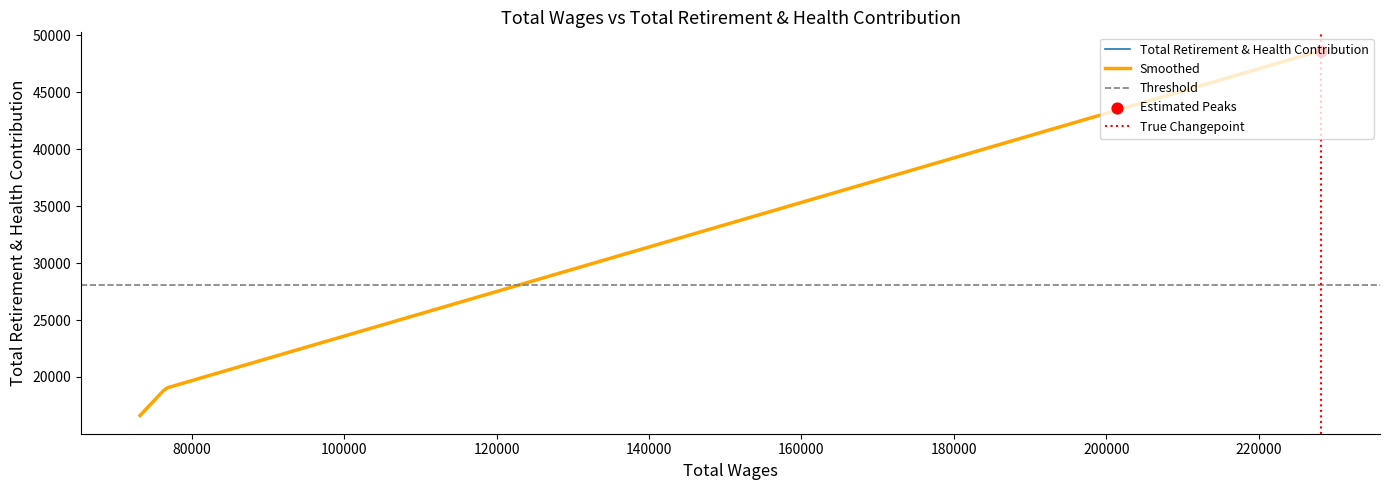

What is the change in value from 228184.0 to 73213.0?

-32023